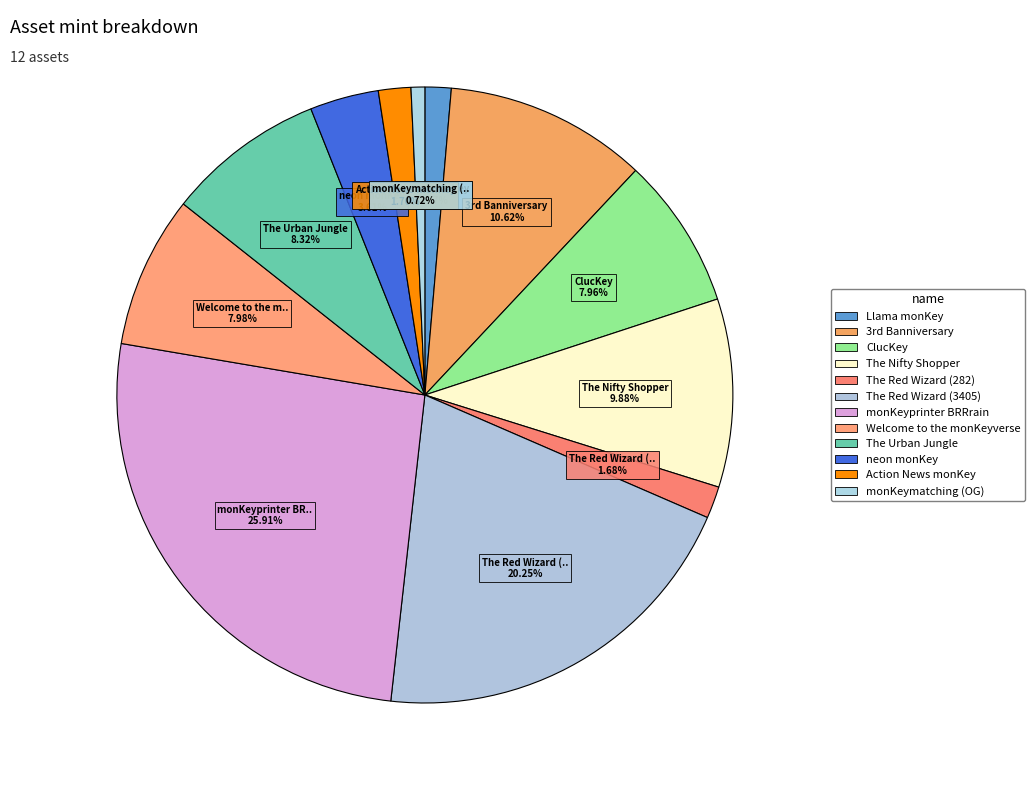

How many segments does this pie chart have?

12